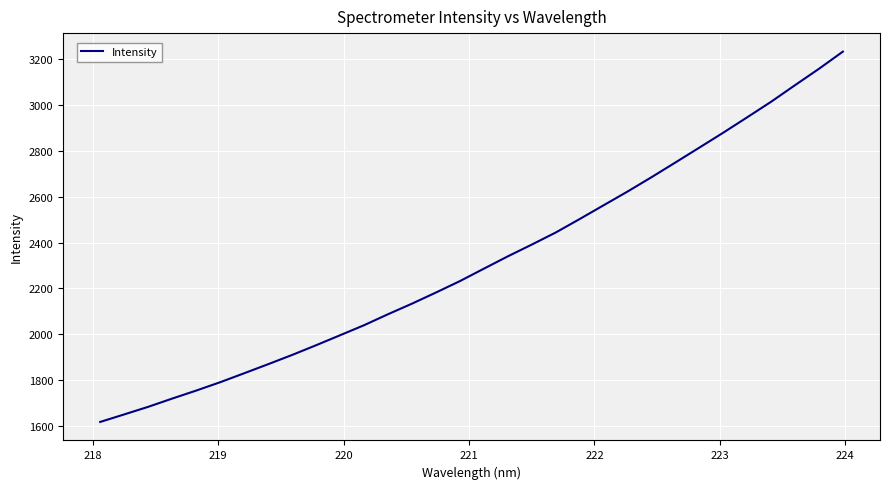

What is the minimum value shown in the chart?

1617.0